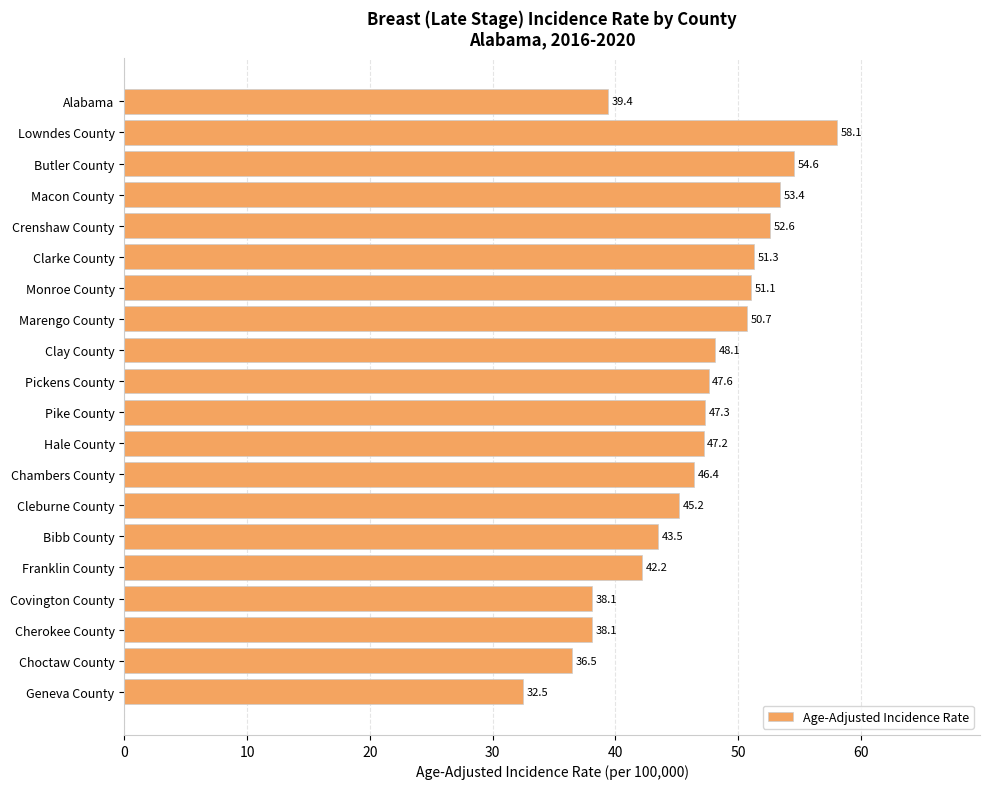

The value at Clay County is 17.0. True or false?

False